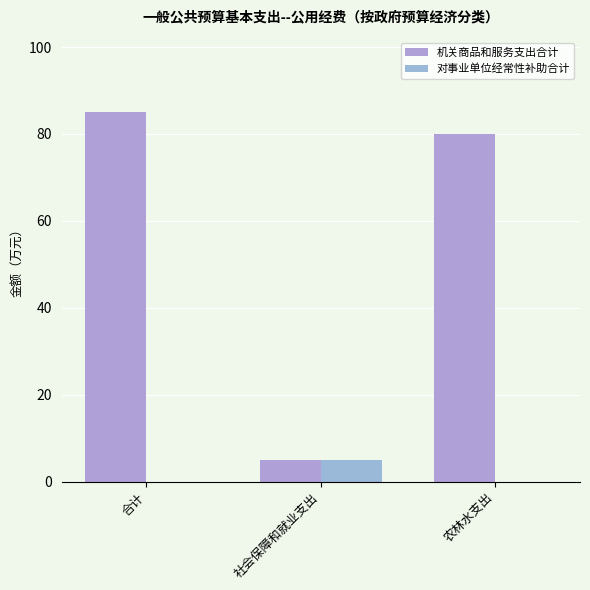

How many groups of bars are there?

3